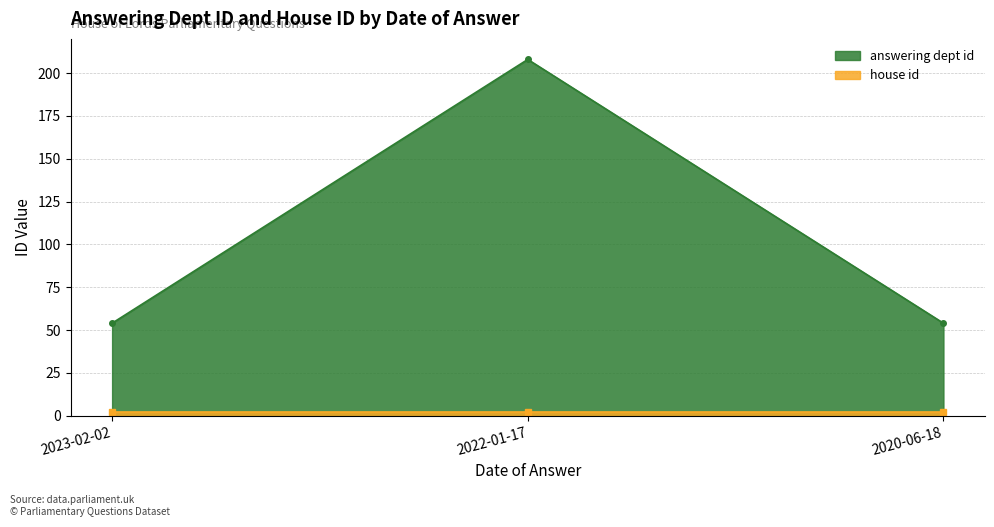

What is the average value?

105